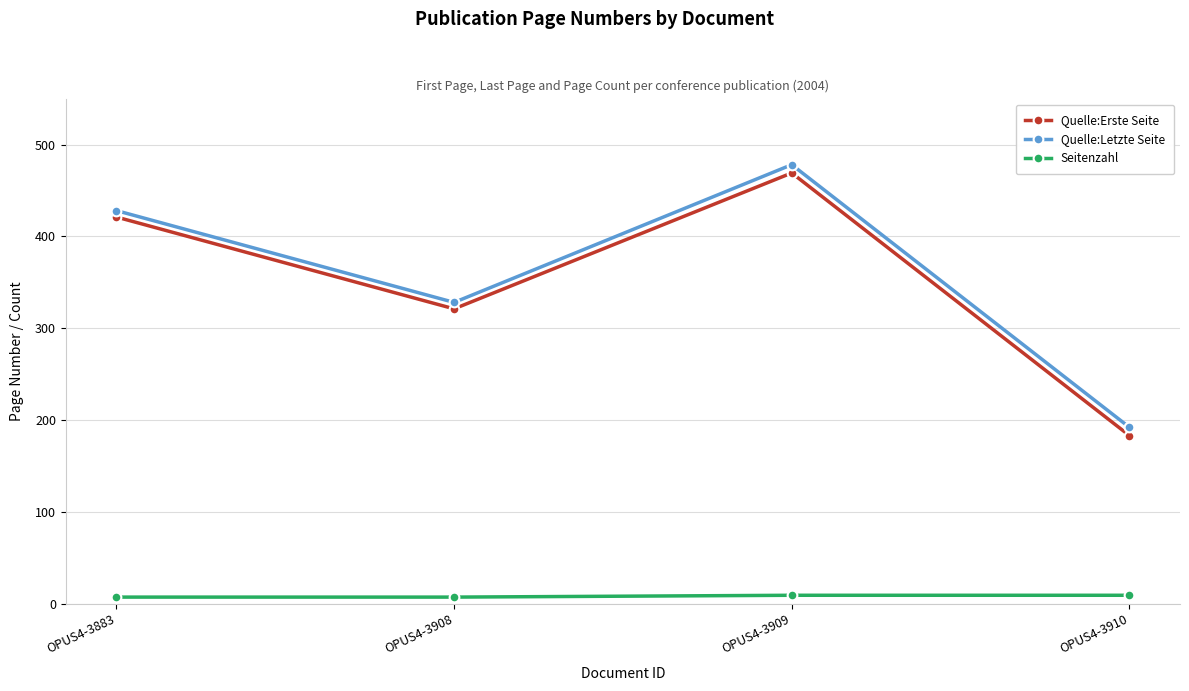

The Quelle:Letzte Seite series shows 478 at OPUS4-3909. True or false?

True